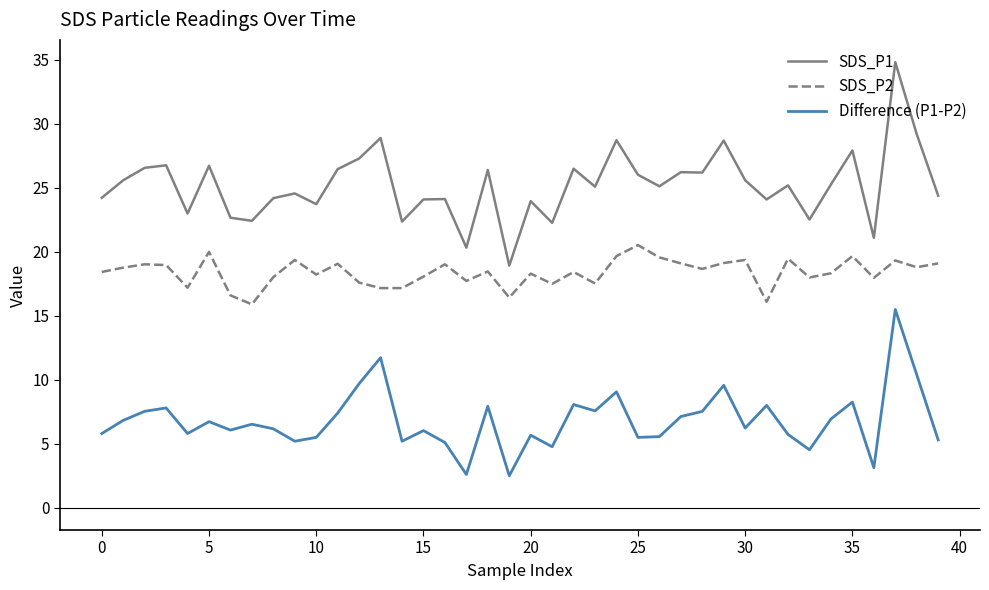

What is the difference between the second highest and minimum values in the SDS_P2 series?

4.1